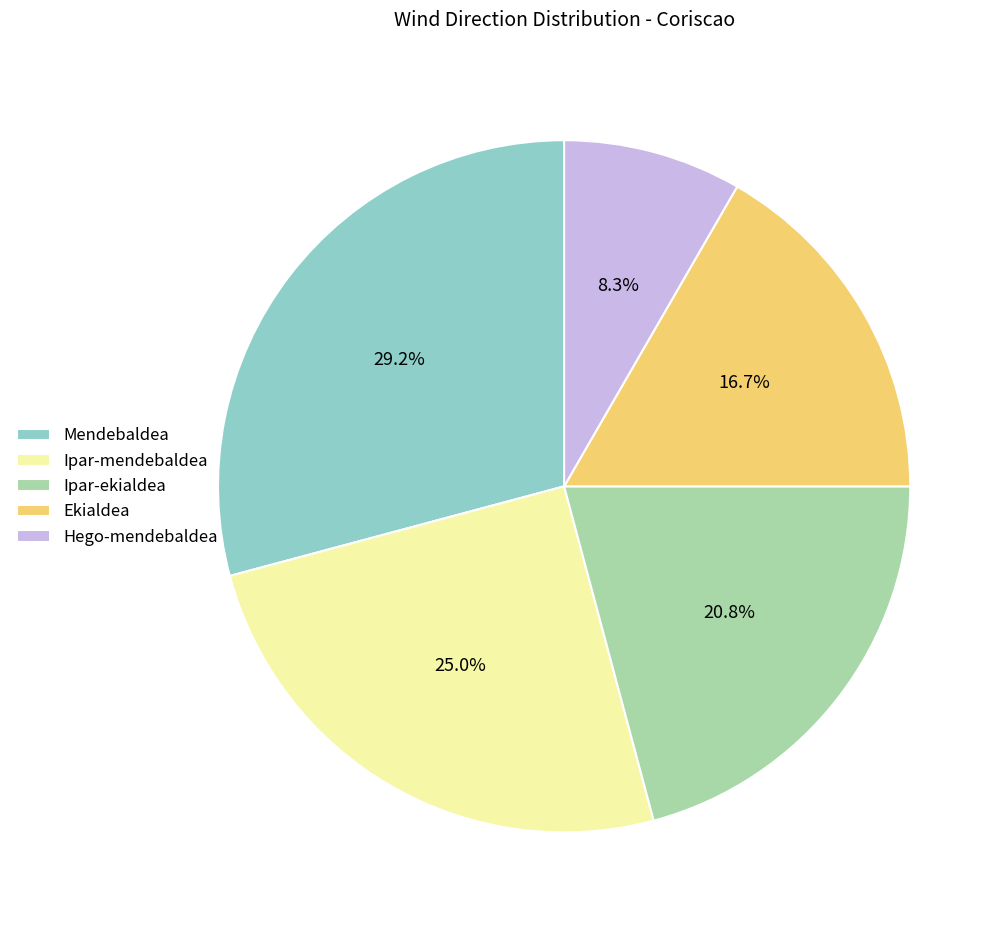

Approximately how many times larger is the value at Ipar-ekialdea compared to Mendebaldea?

0.7